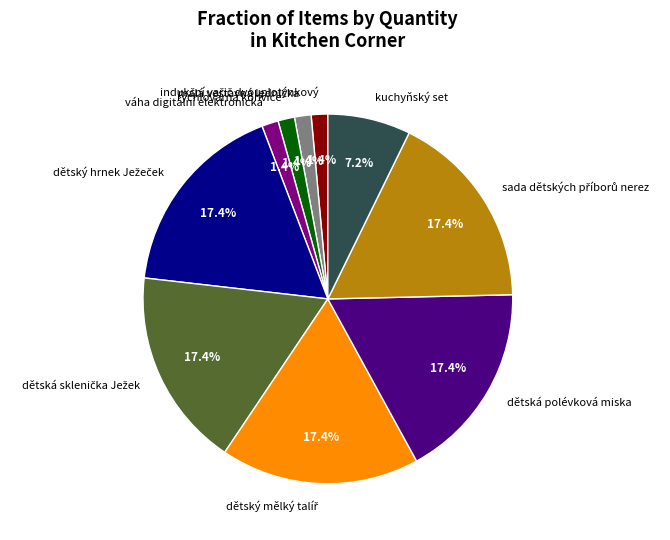

Does dětská polévková miska account for over 50% of the chart?

No